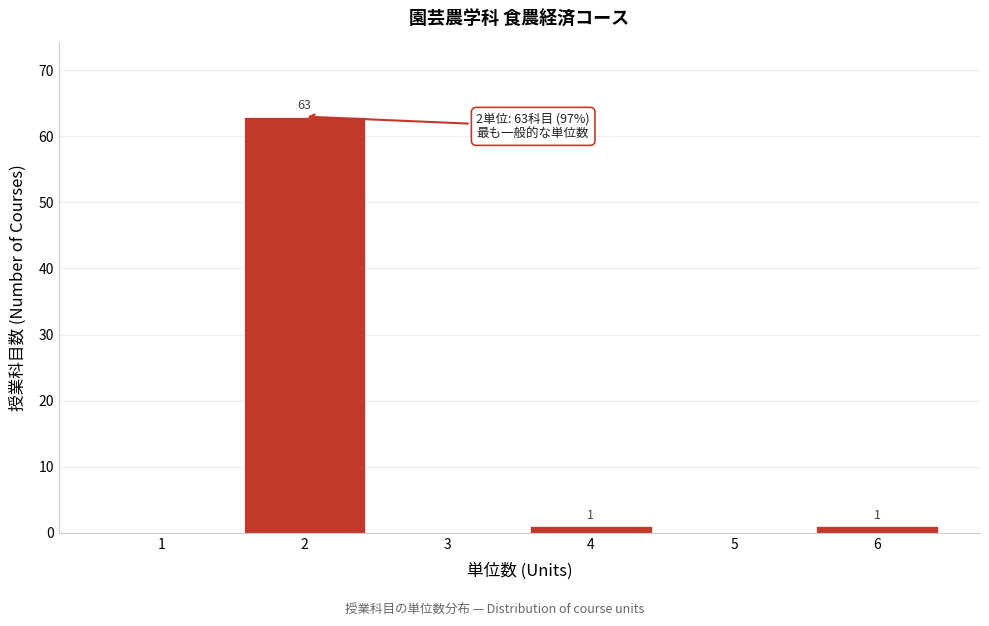

Reading left to right, transcribe all the data shown in this chart.

1=0	2=63	3=0	4=1	5=0	6=1